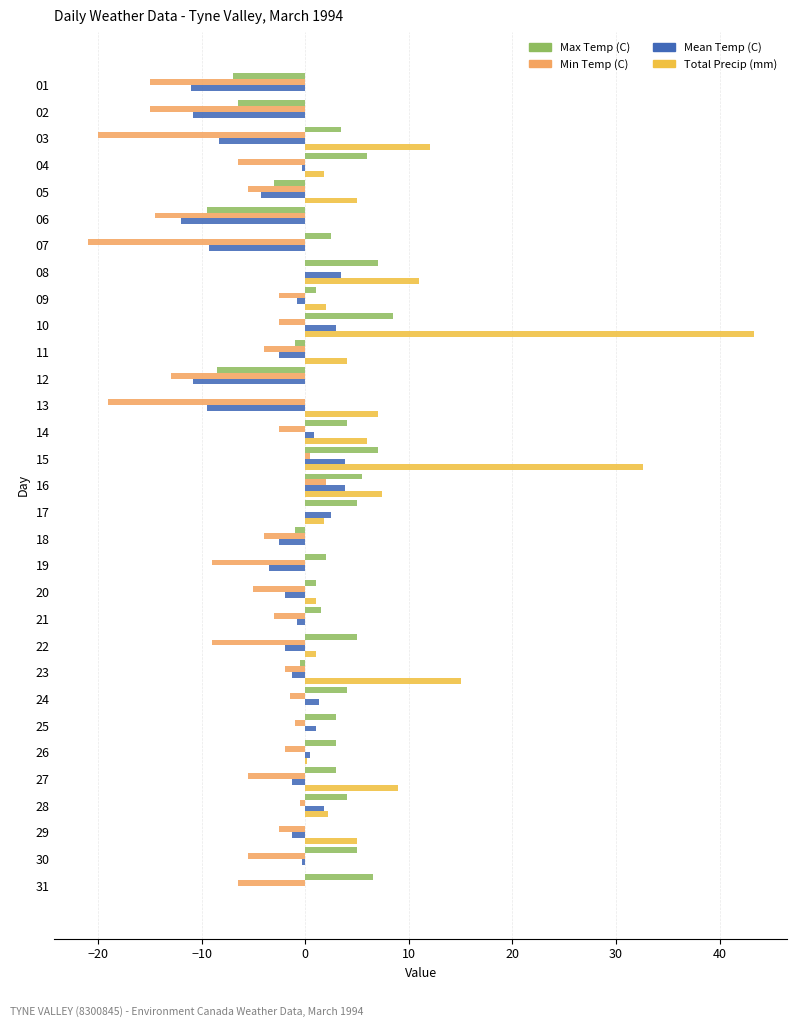

Count the number of categories in the chart.

31